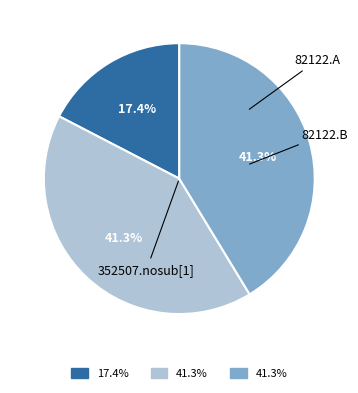

Count the number of slices in the pie.

3